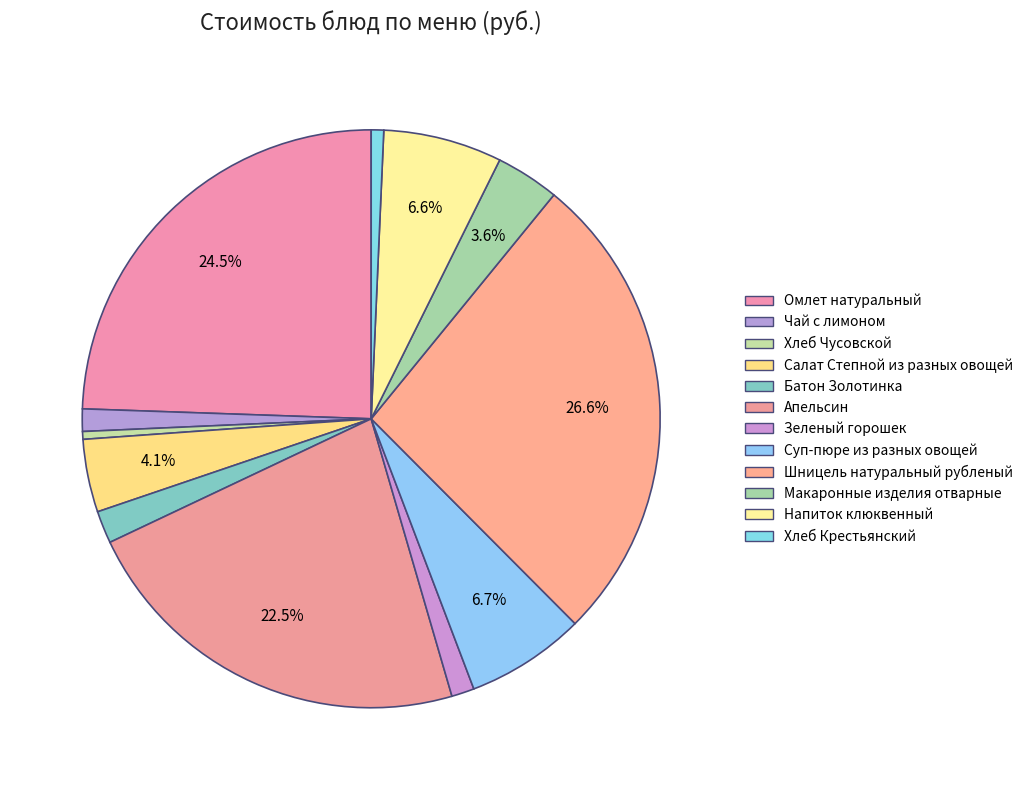

True or false: Макаронные изделия отварные accounts for 4% of the total.

True